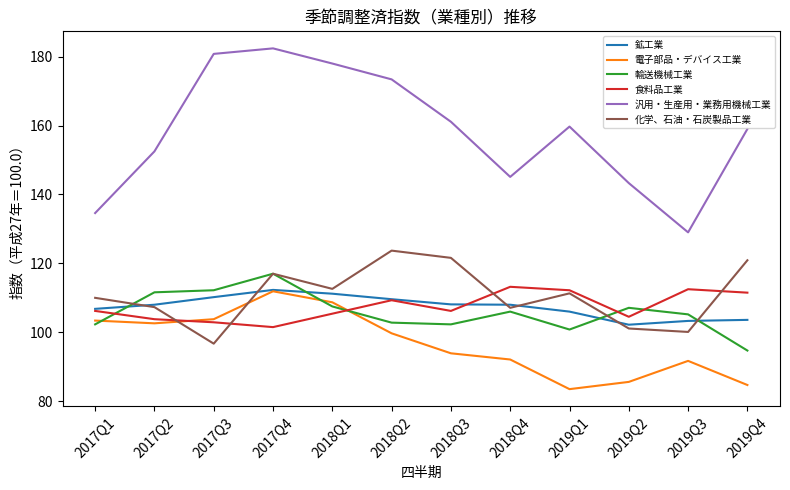

Where do 輸送機械工業 and 電子部品・デバイス工業 first cross each other?

2017Q1 and 2017Q2